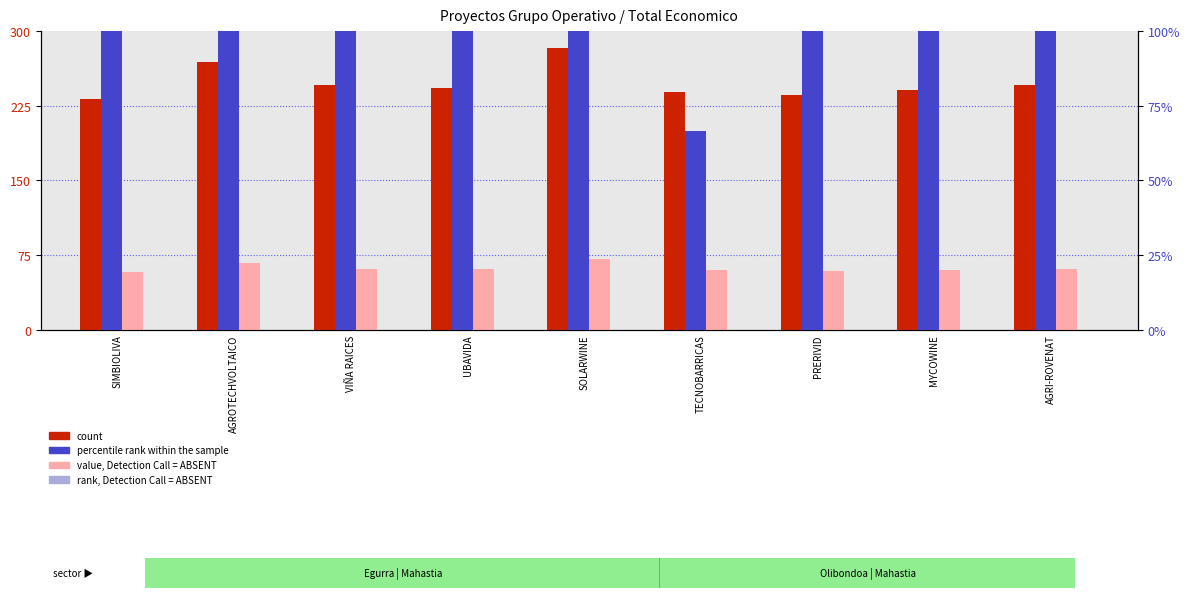

Which series changed the most between PRERIVID and MYCOWINE?

count